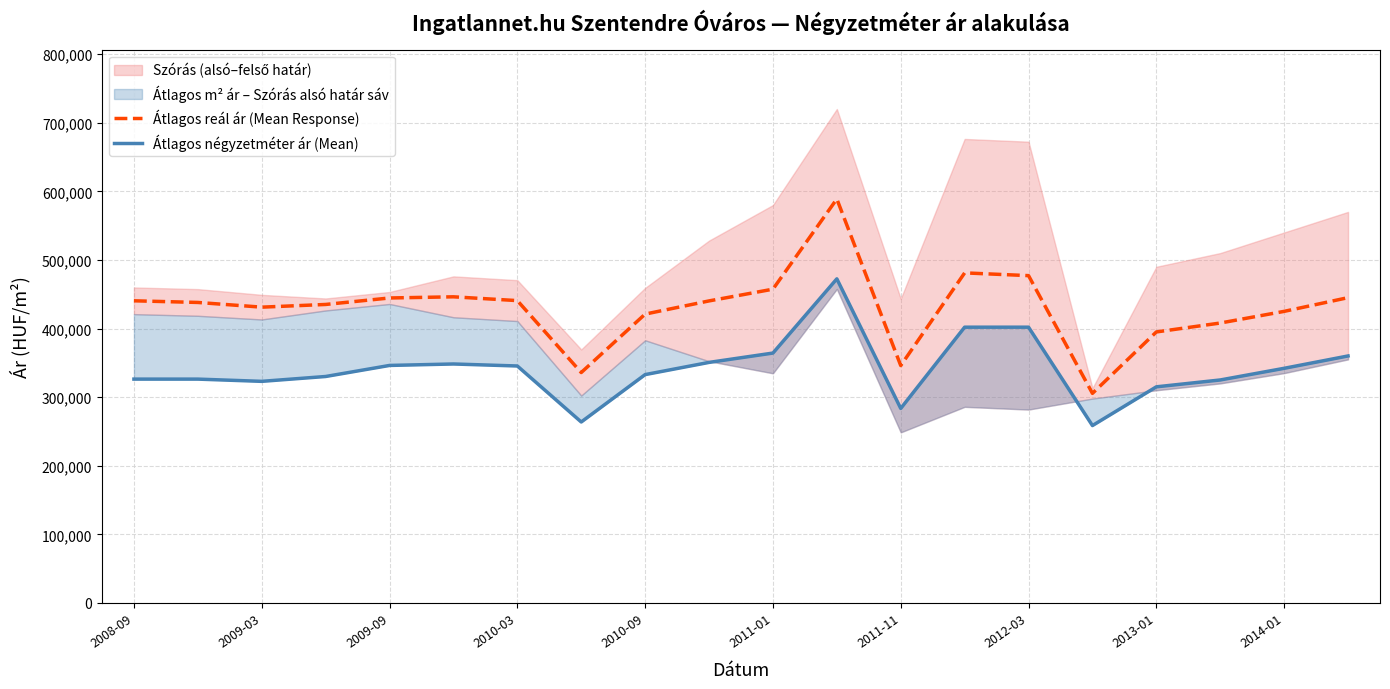

In Átlagos négyzetméter ár (Mean), how many points are higher than both neighbors (excluding endpoints)?

2